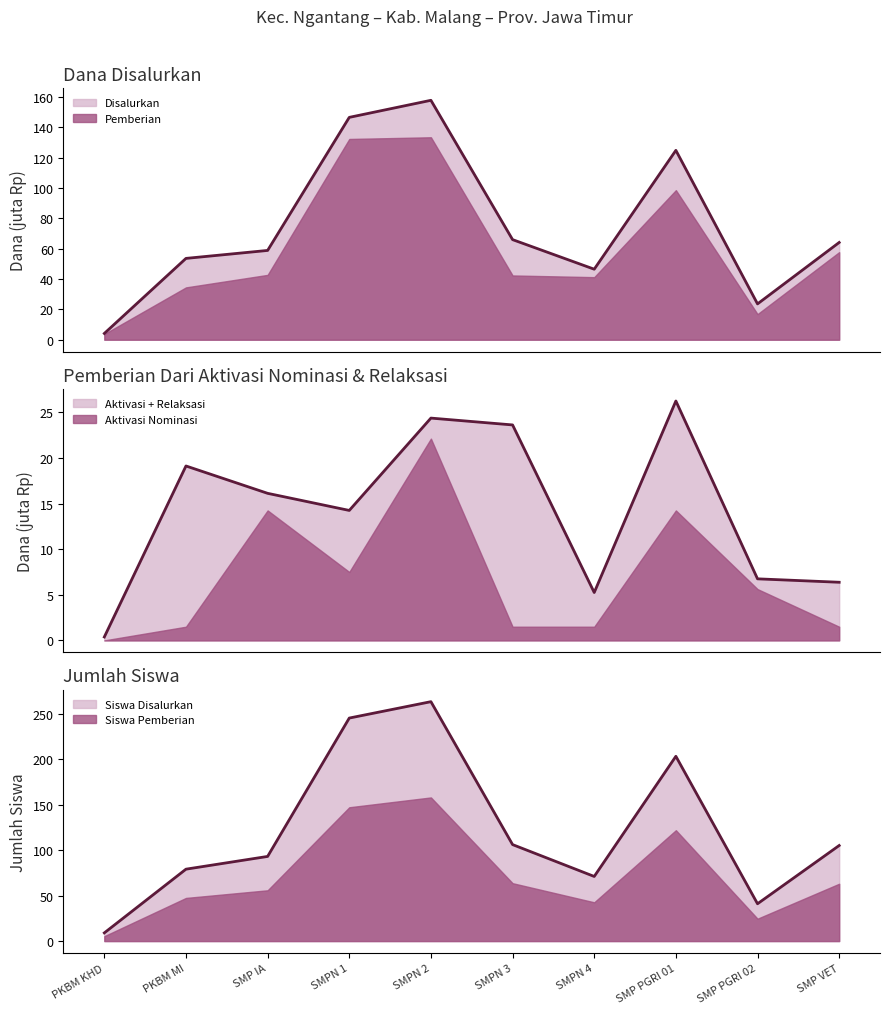

Where does the Disalurkan (line) series first go above 64?

SMPN 1